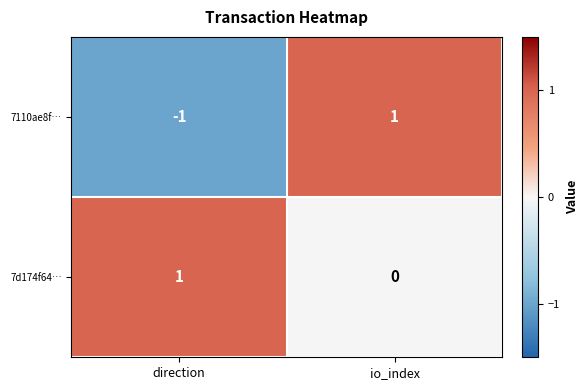

Reading right to left, list all the values displayed in this chart.

7110ae8f…: io_index=1	direction=-1
7d174f64…: io_index=0	direction=1